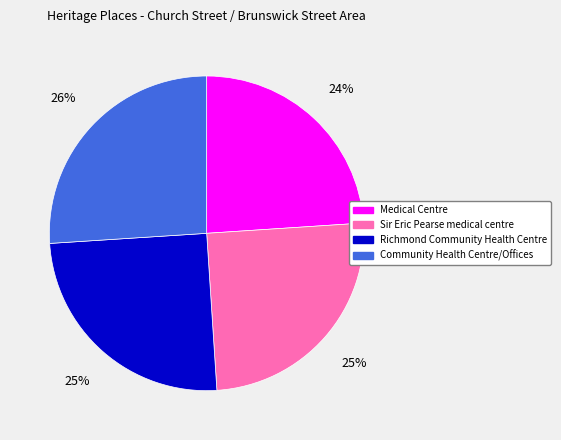

Is there a majority slice in this chart?

No